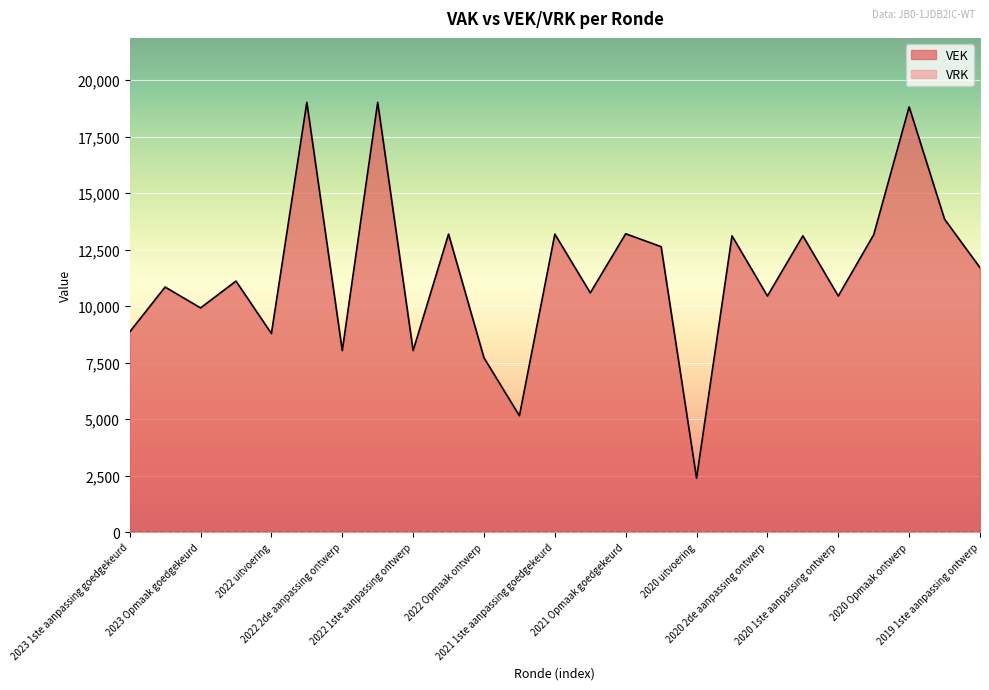

At which category does the chart reach its minimum across all series?

2020 uitvoering